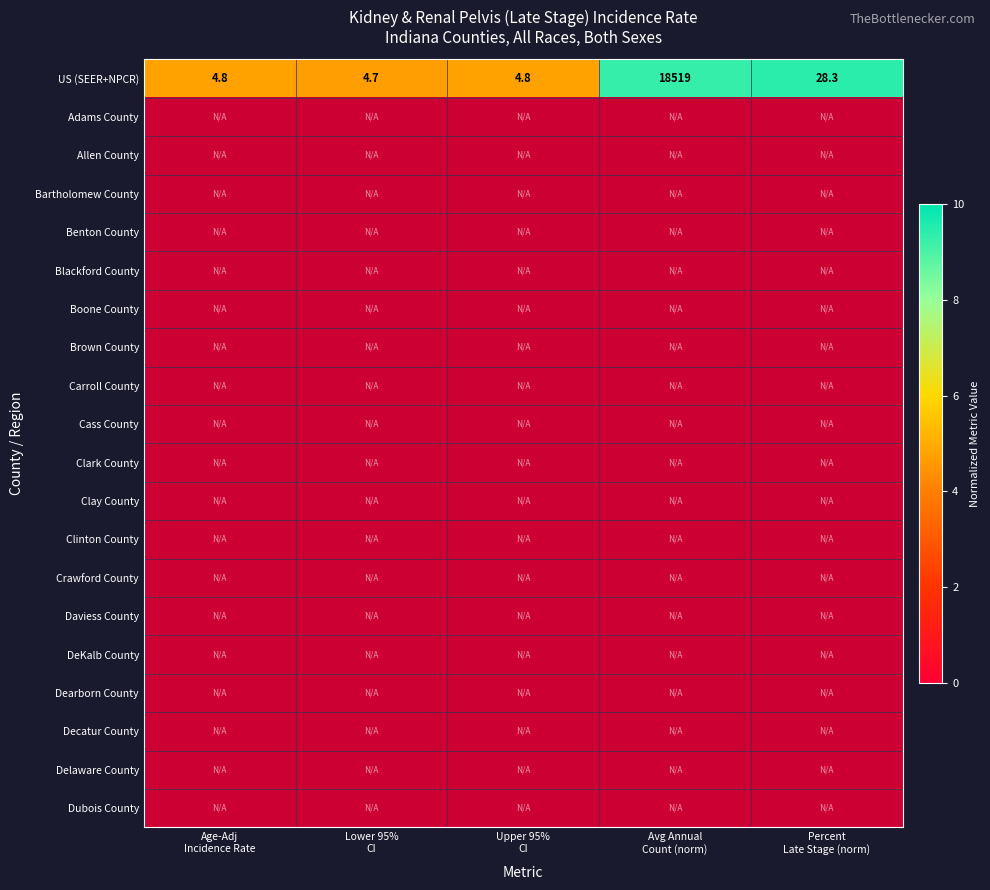

What is the average value of the US (SEER+NPCR) series?

3712.3